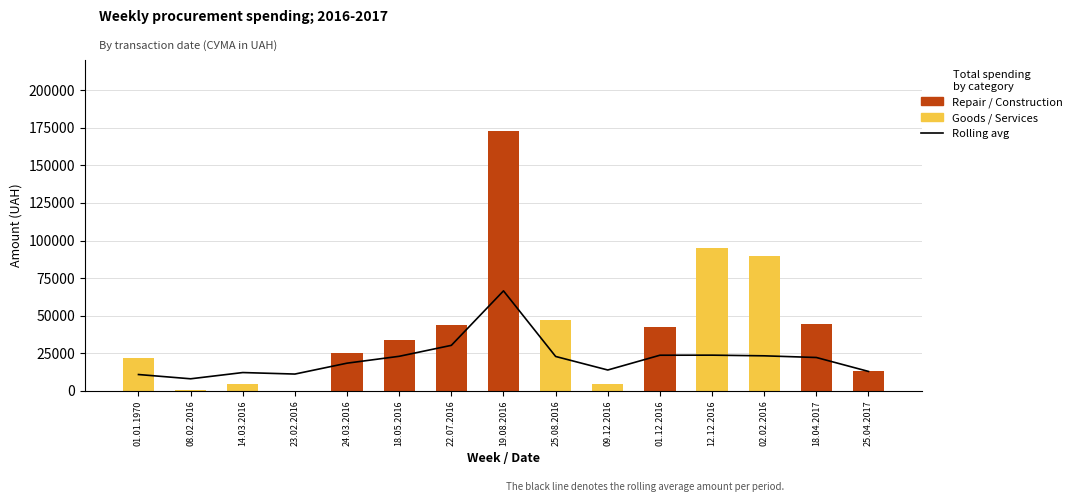

How many groups of bars are there?

15